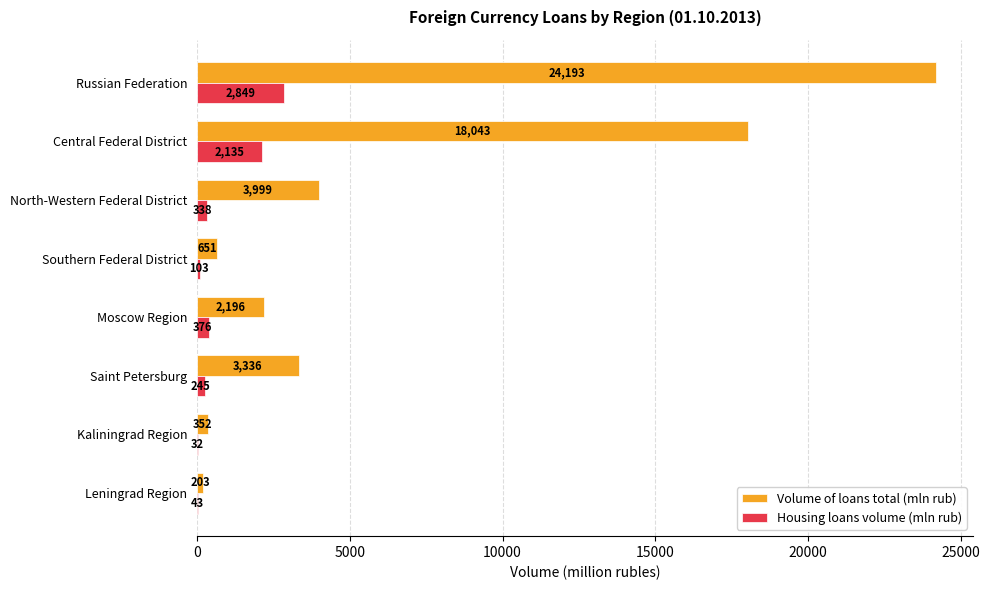

What is the sum of the Housing loans volume (mln rub) values at Central Federal District and Russian Federation?

4984